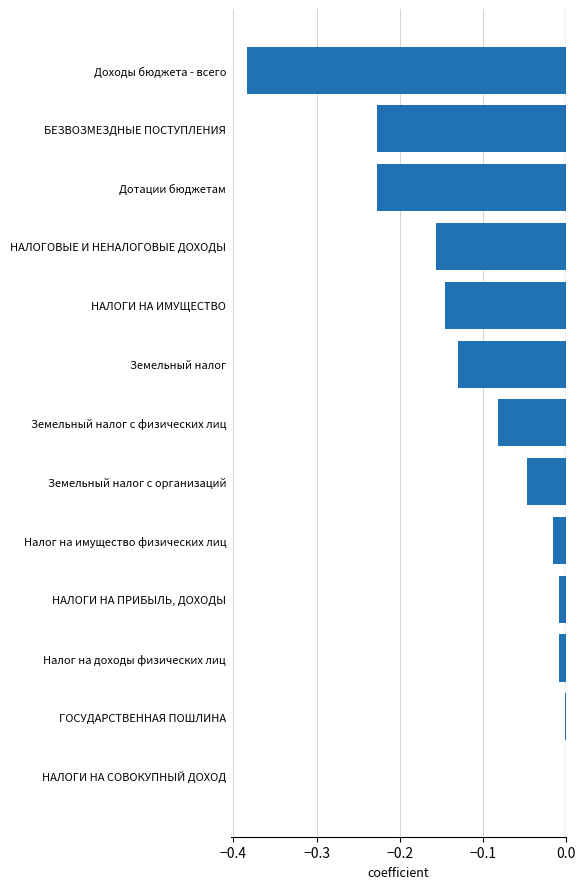

Does the chart contain stacked bars?

No